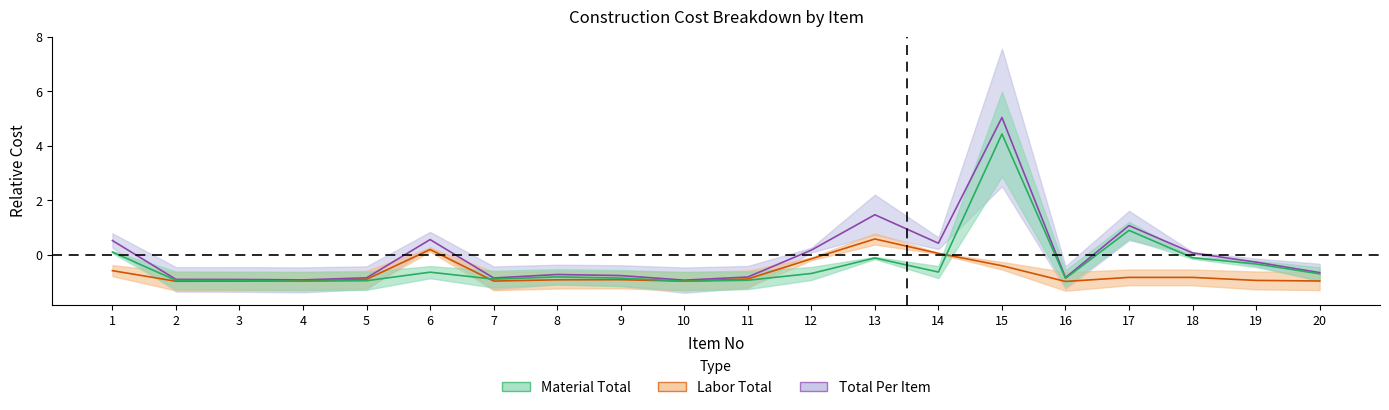

Rank the series at 2 from lowest to highest value.

Labor Total, Material Total, Total Per Item